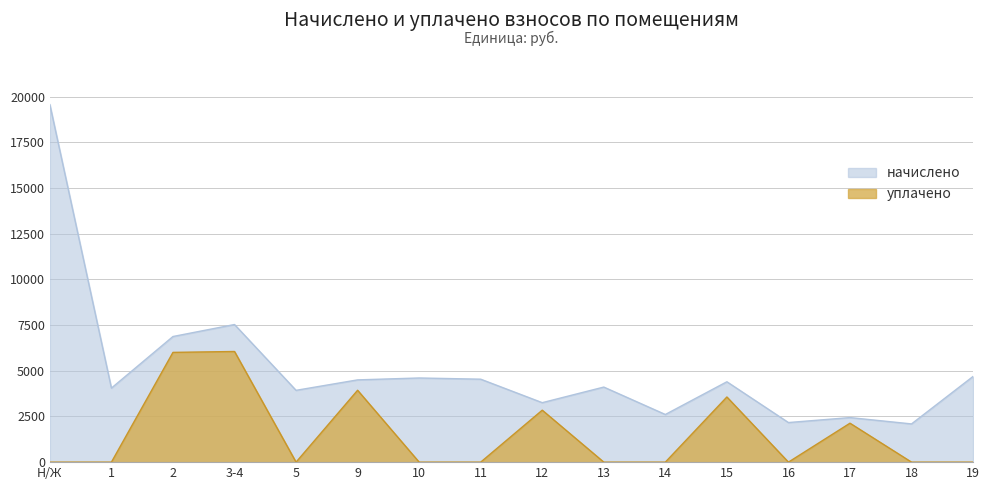

What is the sum of the начислено values at 16 and Н/Ж?

21724.2